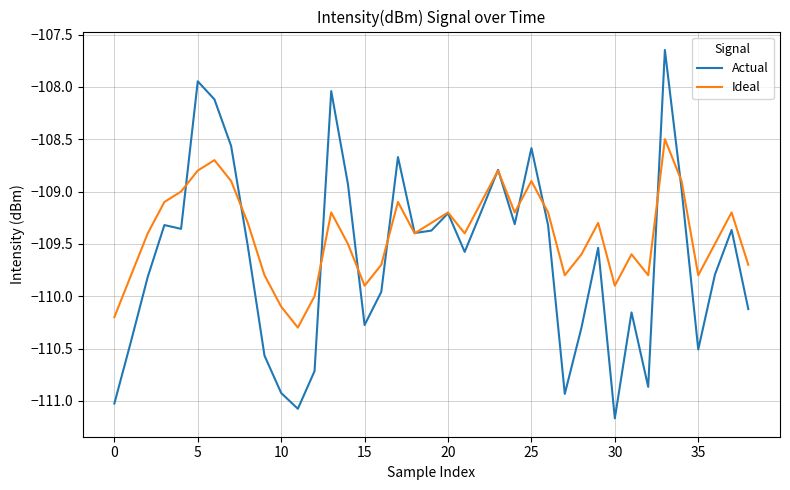

Which series has the largest total across all categories?

Ideal